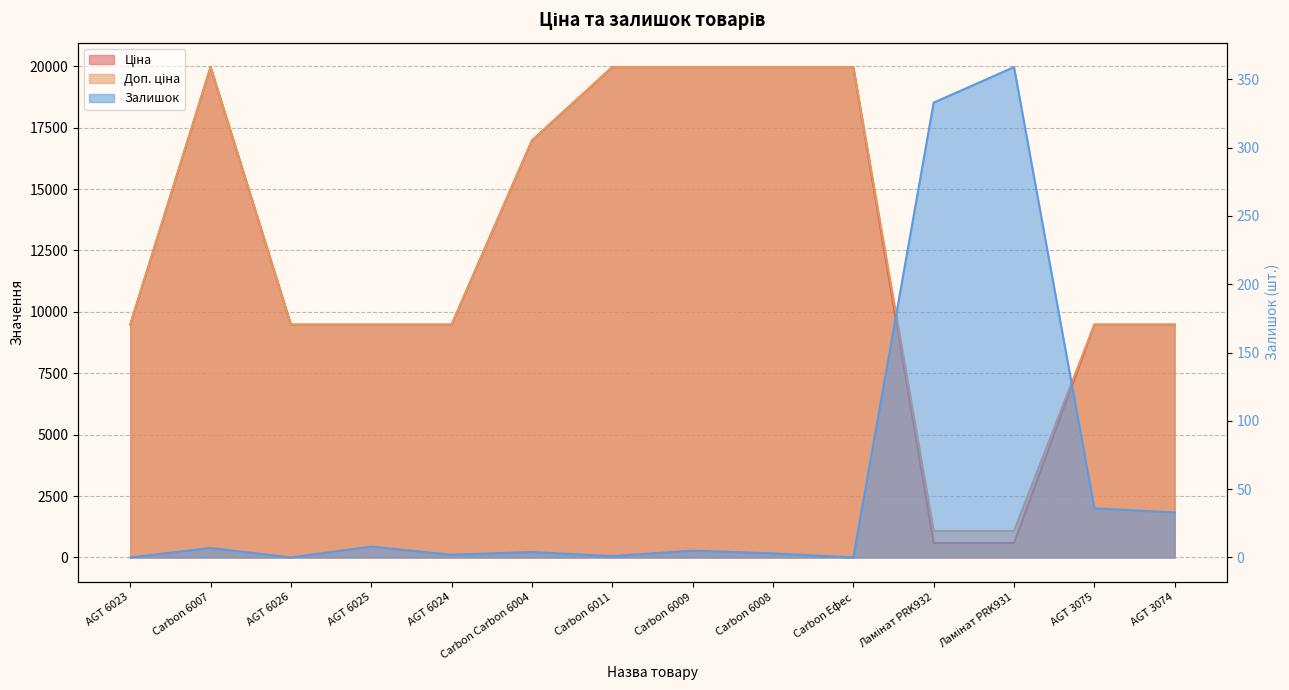

True or false: Ціна has more than 1 points higher than both neighbors.

False